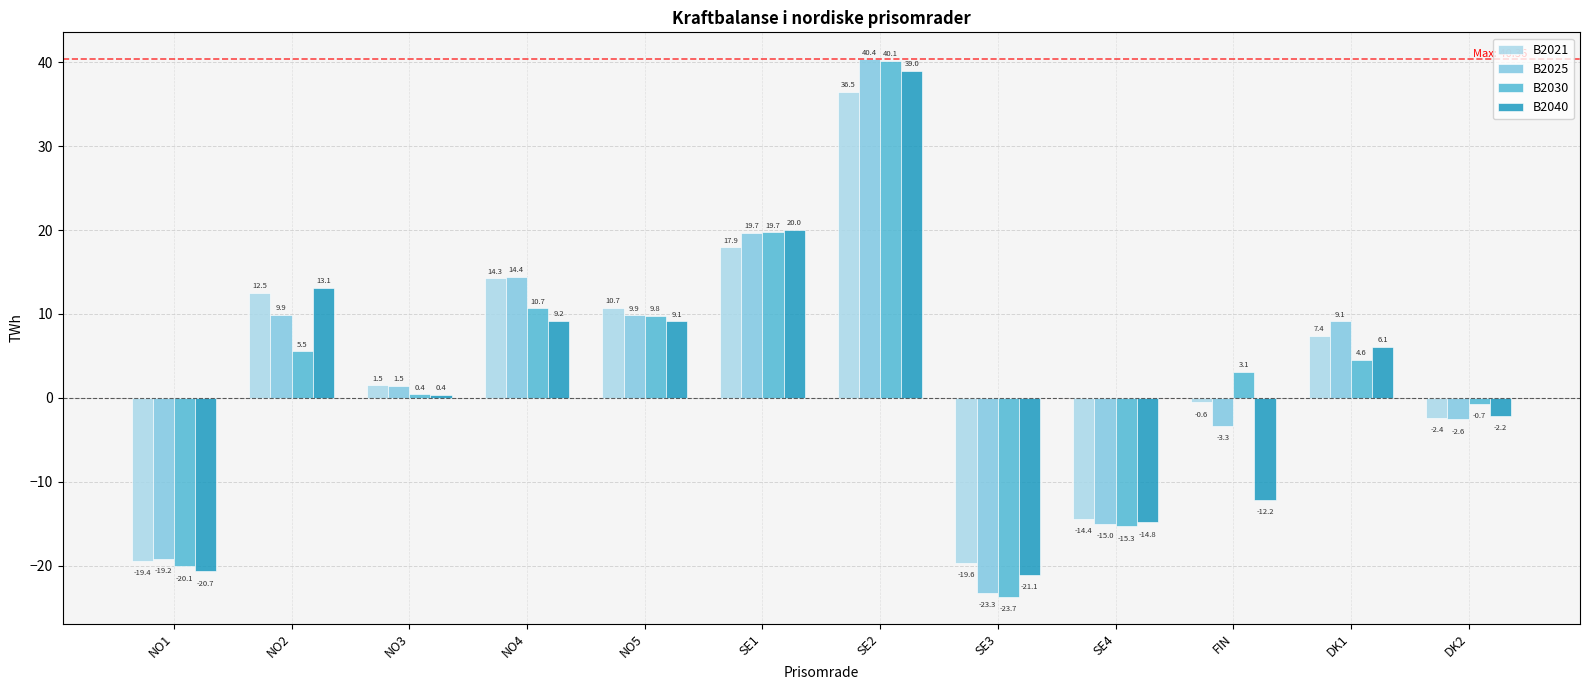

Which series has the largest range (max minus min)?

B2030